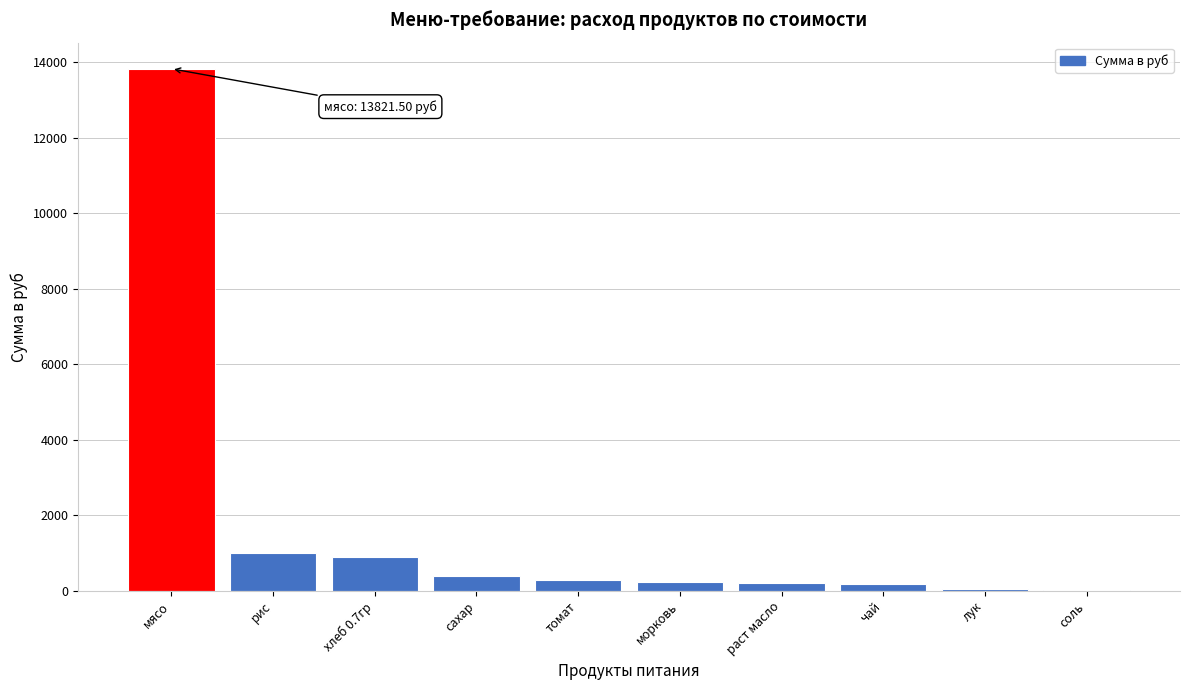

What is the maximum value shown in the chart?

13821.5